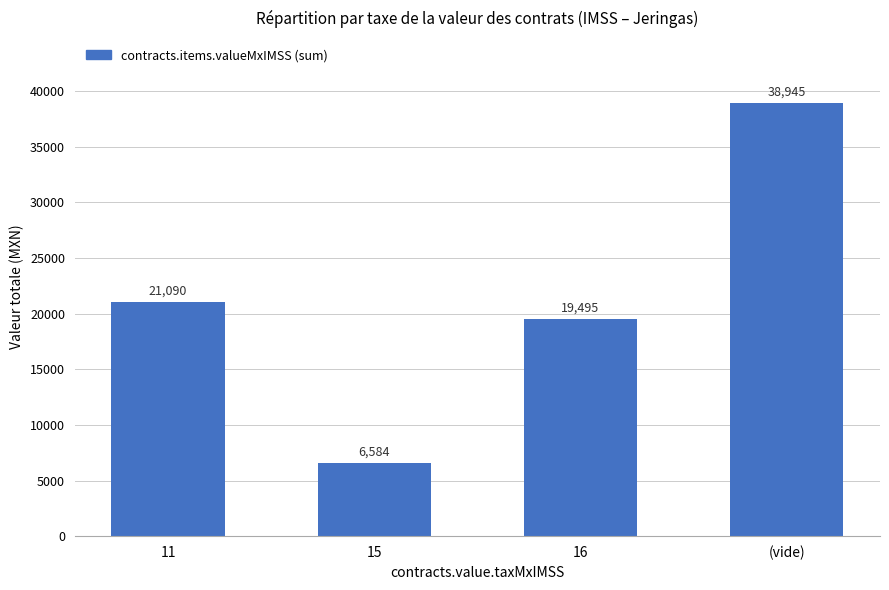

At which category does the chart reach its minimum across all series?

15